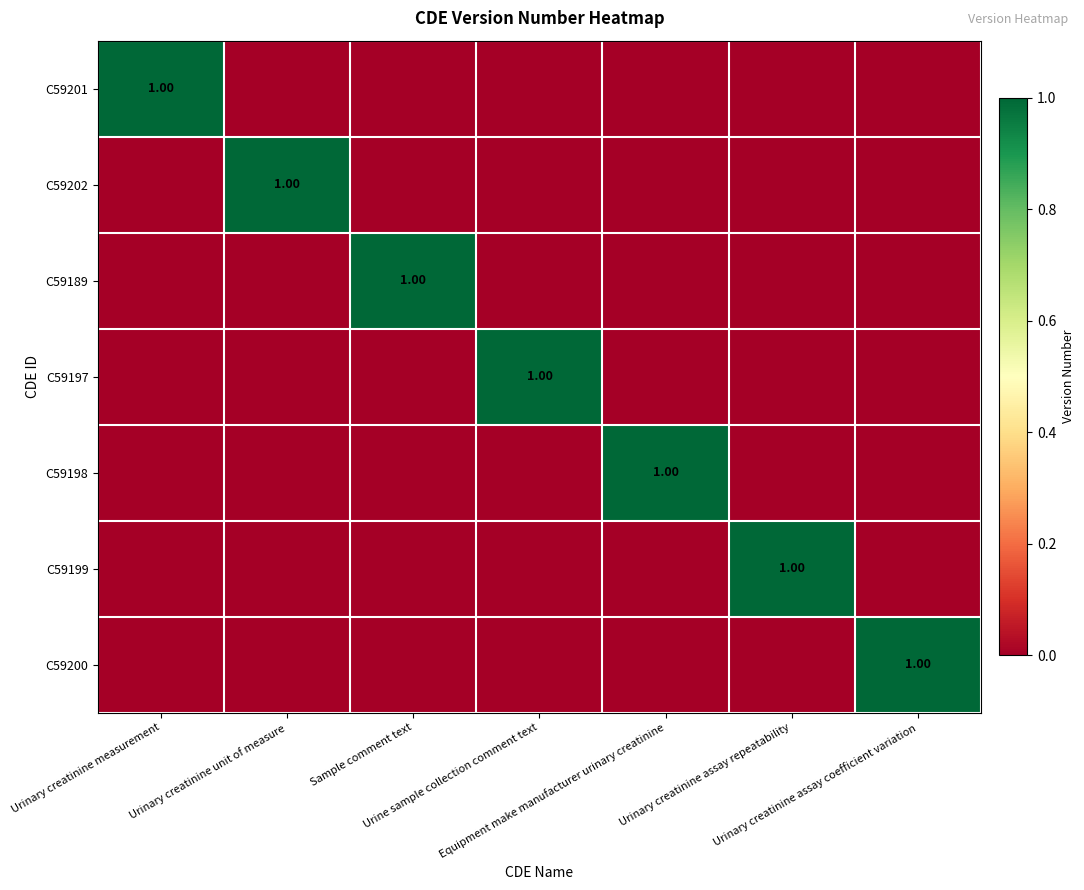

Which series has the largest range (max minus min)?

C59201